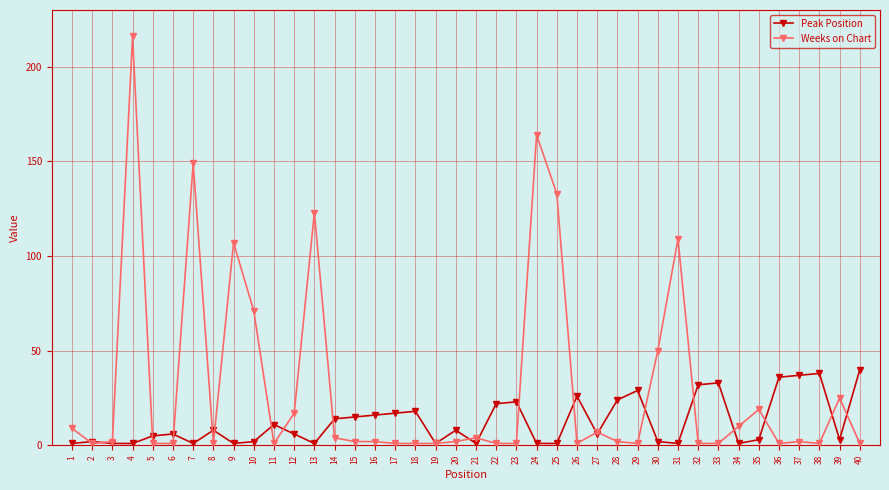

What is the difference between the Weeks on Chart values at 4 and 23?

215